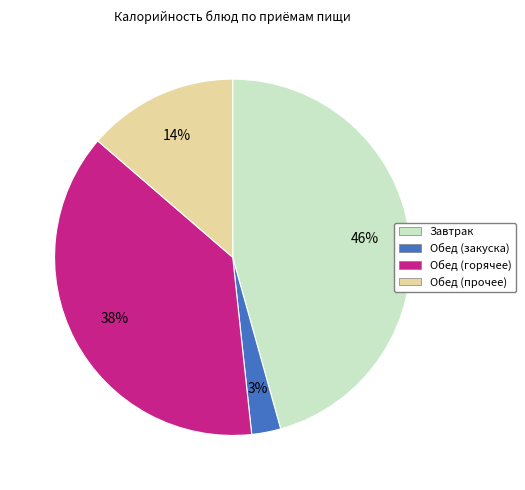

To the nearest percent, what is the difference between the largest and smallest slice percentages?

43%